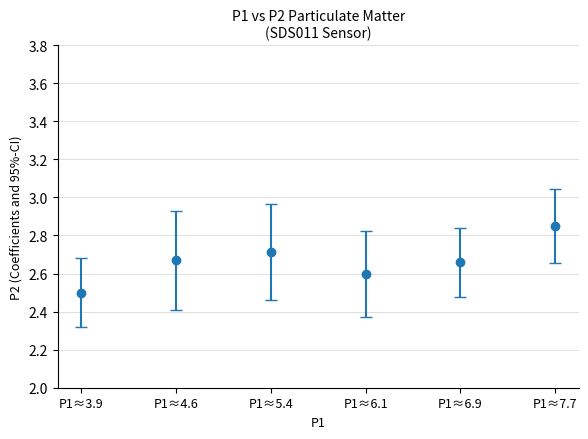

How many interior local peaks (higher than both neighbors) does the data have?

1